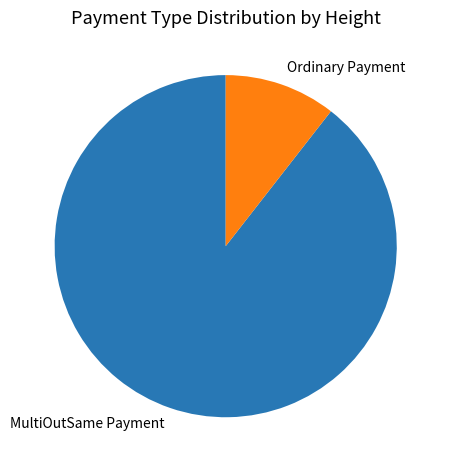

What is the largest slice in the pie chart?

MultiOutSame Payment